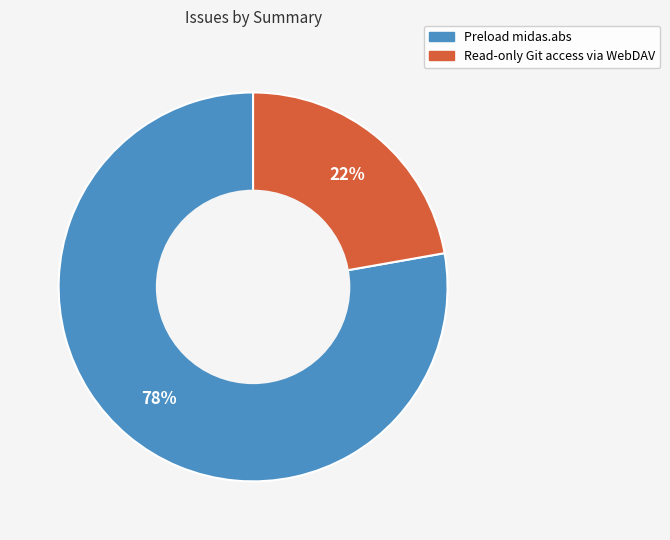

Does any single category account for the majority?

Yes